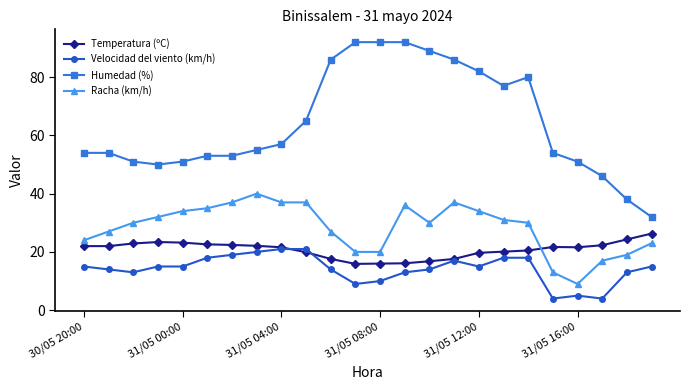

What is the greatest value displayed?

92.0